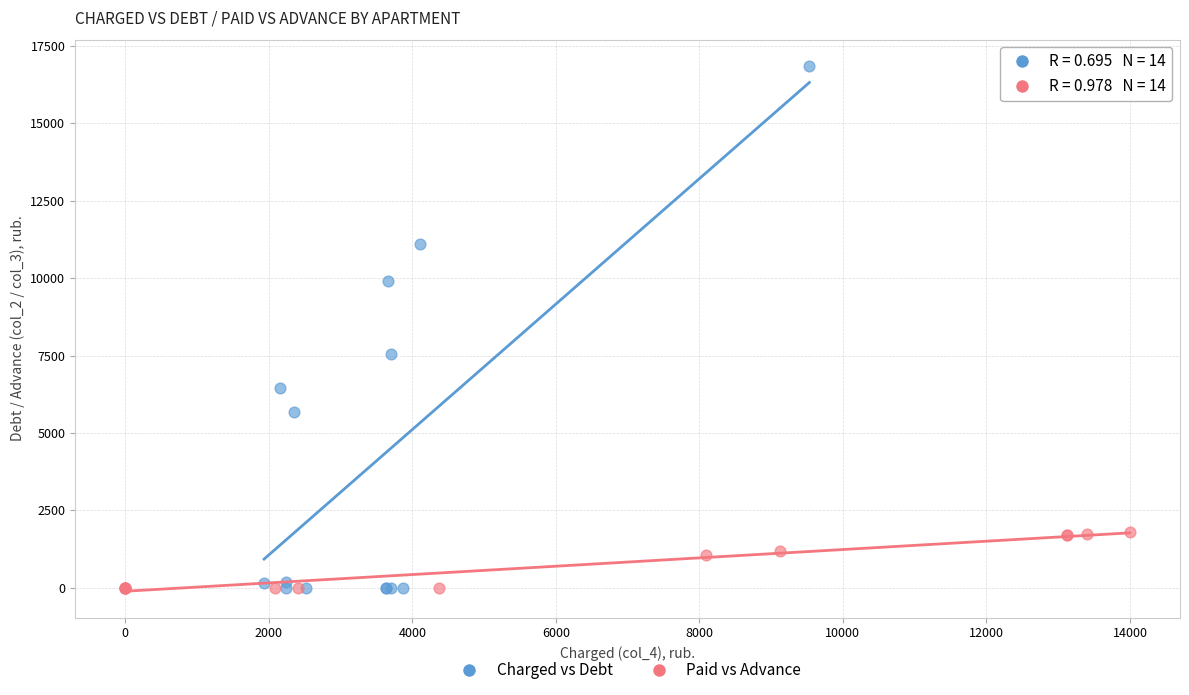

Which series has the largest Y range (max minus min)?

Charged vs Debt